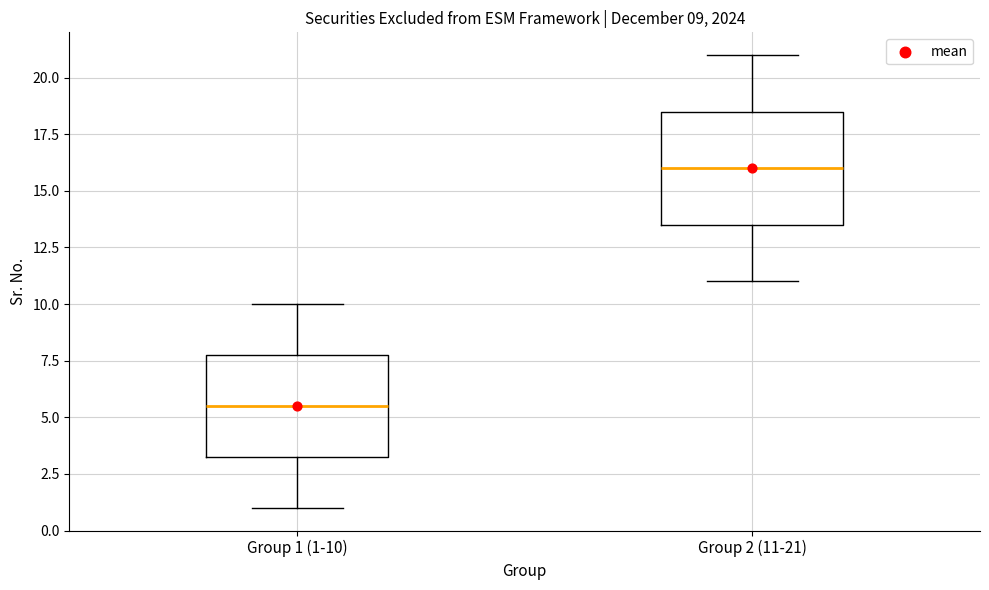

Comparing the boxes themselves (not the whiskers), which one is the tallest?

Group 2 (11-21)